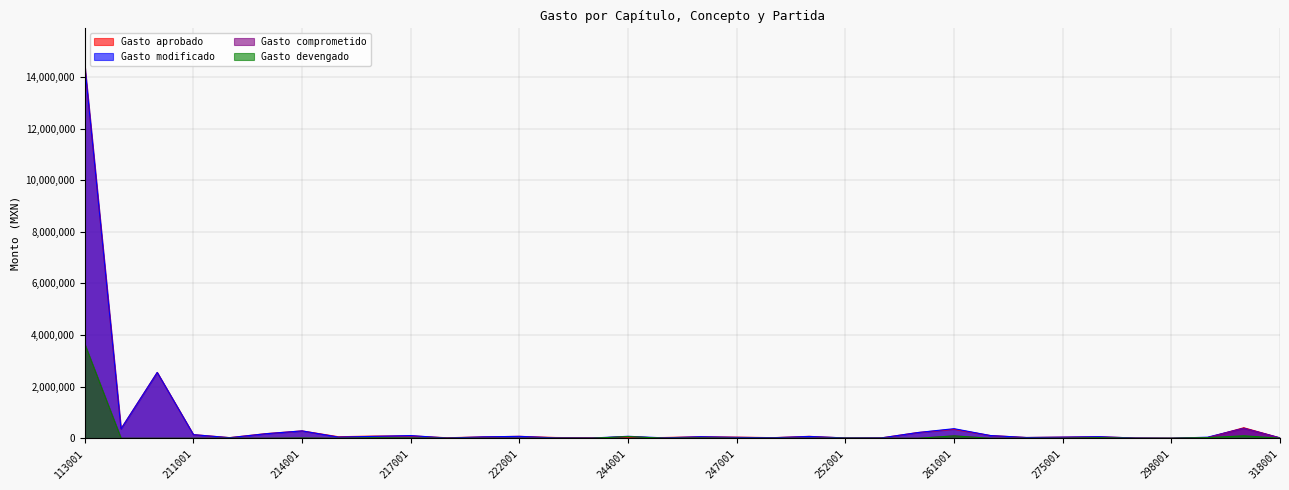

What is the total value across all series at 215001?

106292.1